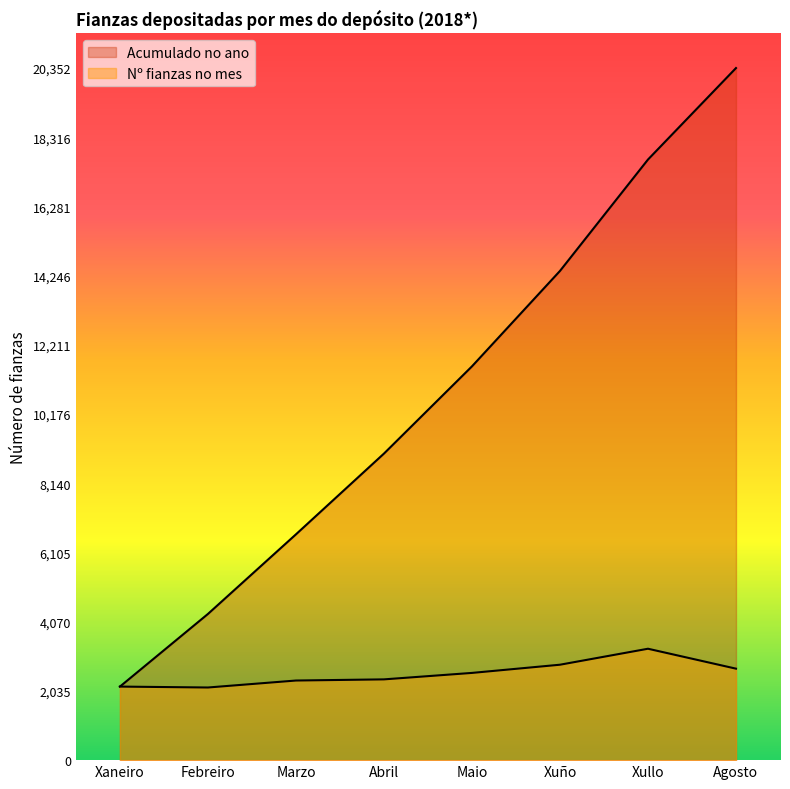

True or false: Acumulado no ano has a value of 17662 at Xullo.

True